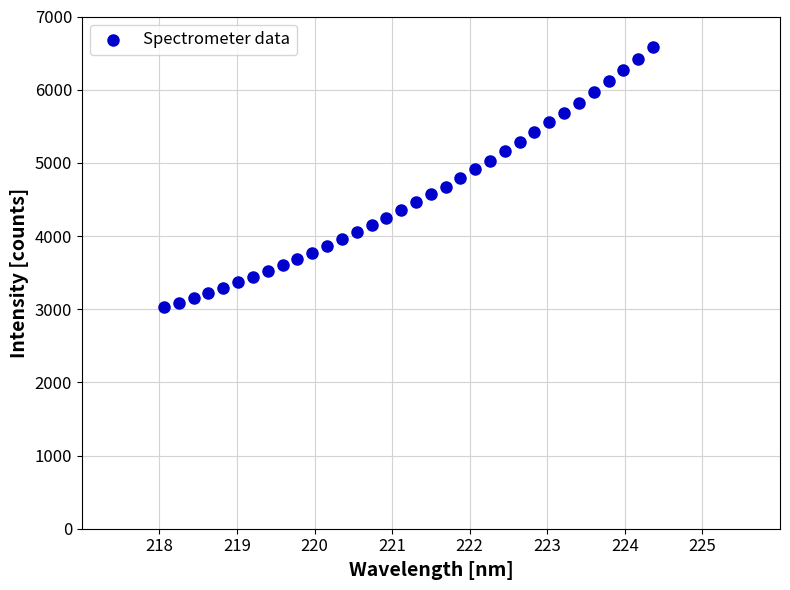

What is the range of Y values (max minus min)?

3553.4